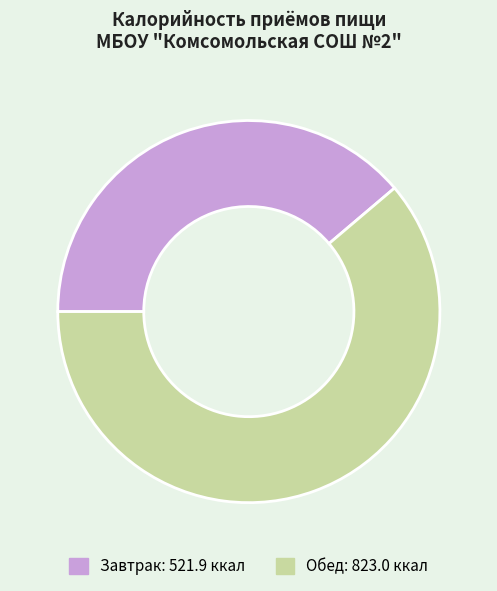

Which slice represents more than half of the pie?

Обед